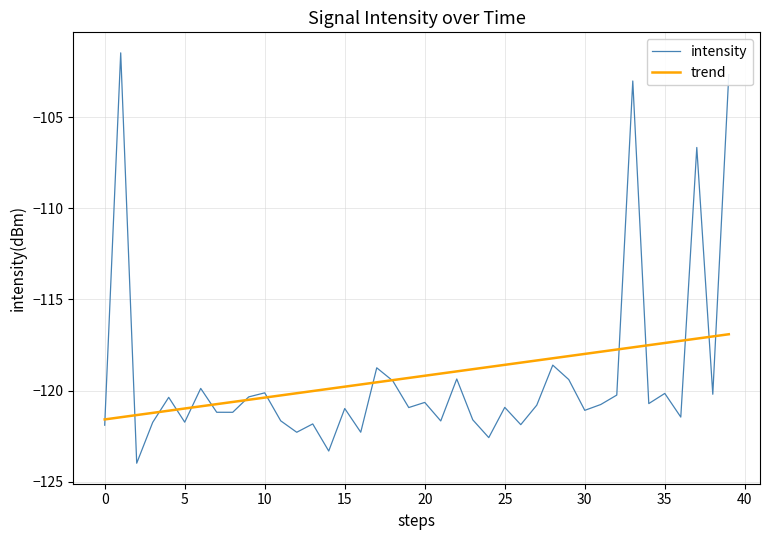

What is the minimum value shown in the chart?

-124.0